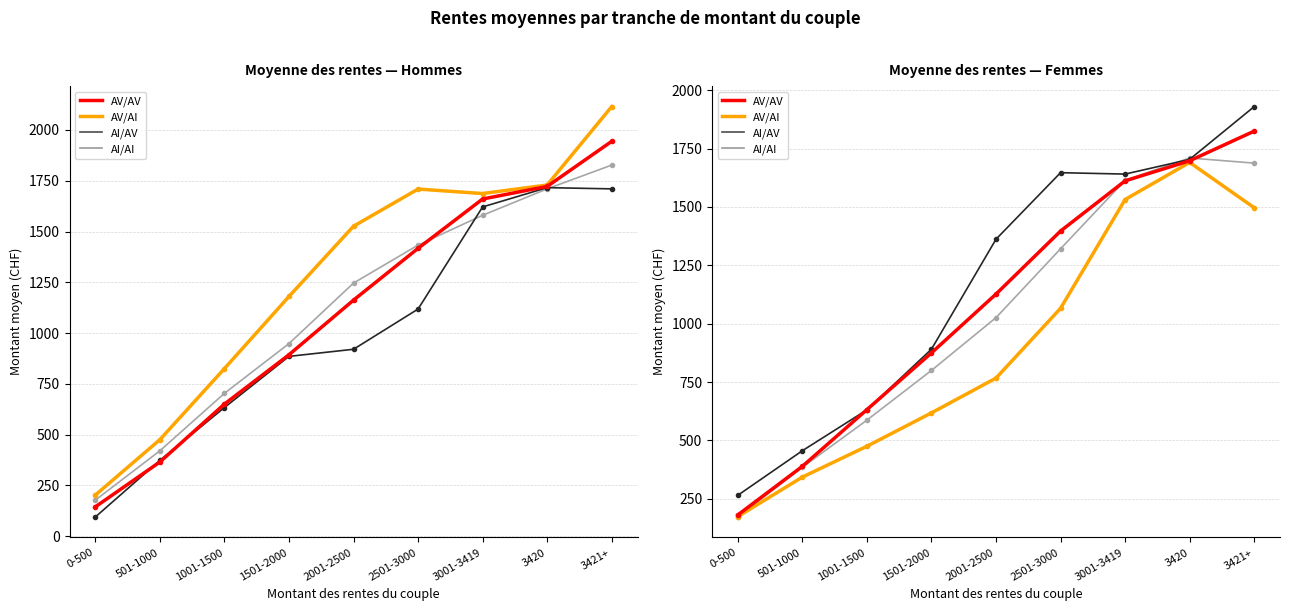

Is this an area chart (filled region under the line)?

No